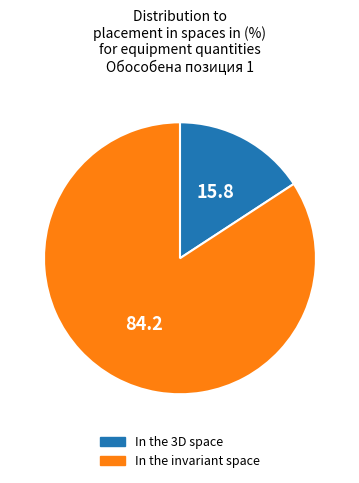

Rank the categories by value from lowest to highest.

In the 3D space, In the invariant space